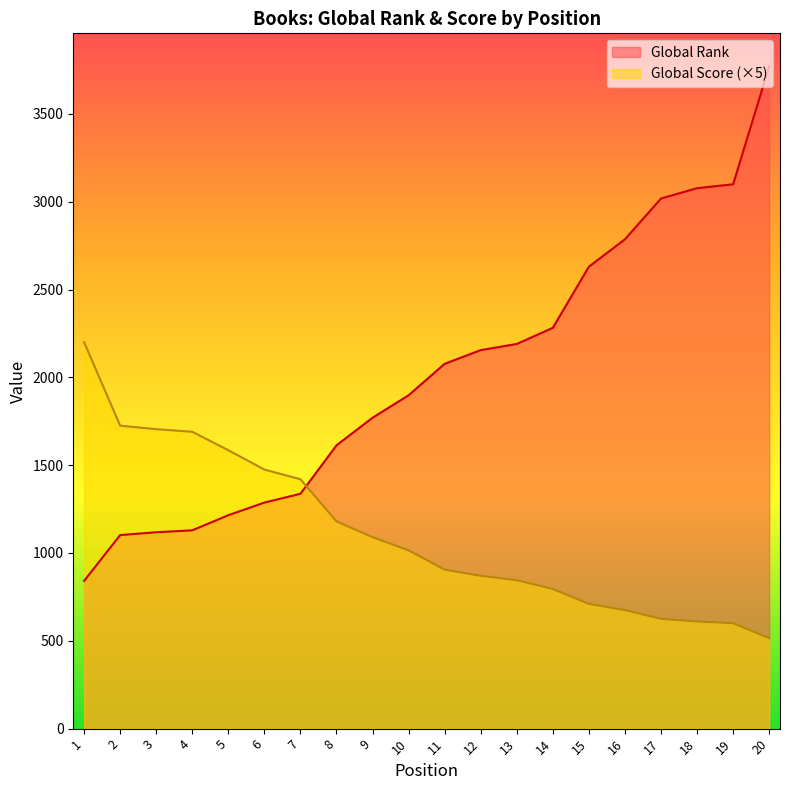

How many distinct data groups are displayed?

2